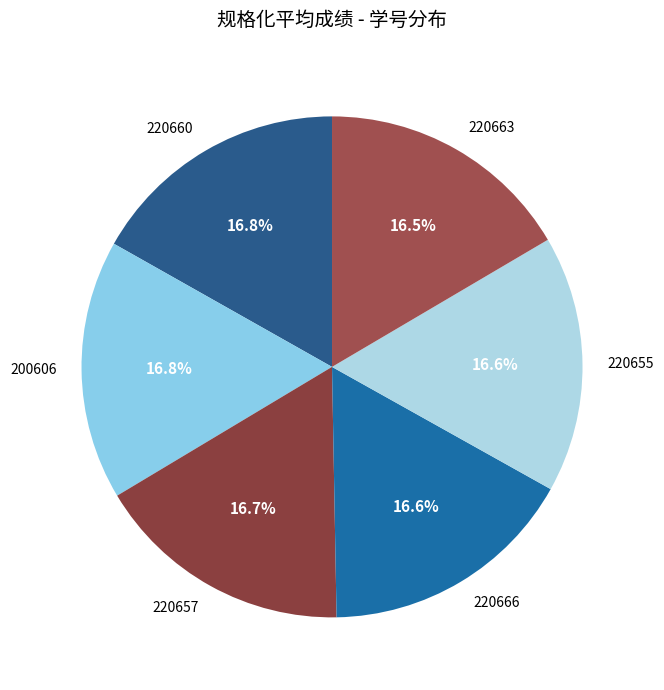

What is the ratio of the value at 220660 to the value at 220655?

1.0